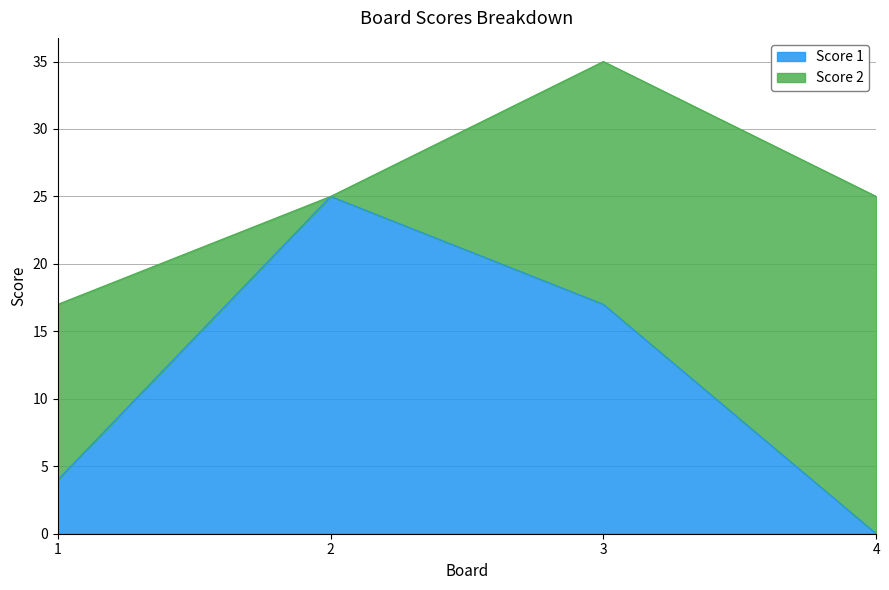

Count the number of values greater than 17.

1